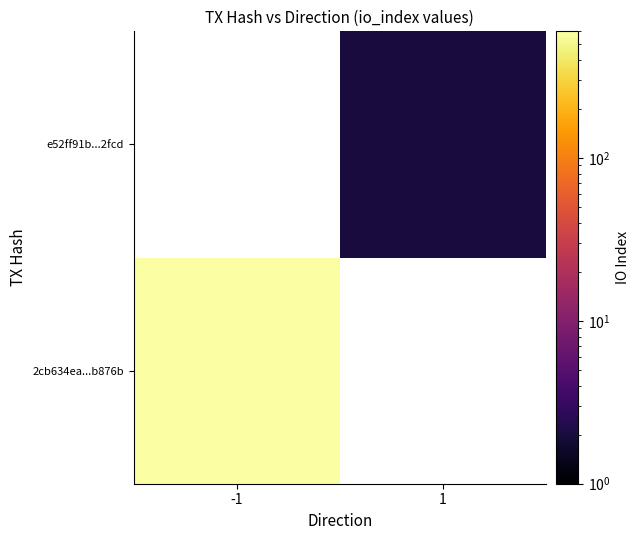

At which label does 2cb634ea...b876b reach its peak?

-1